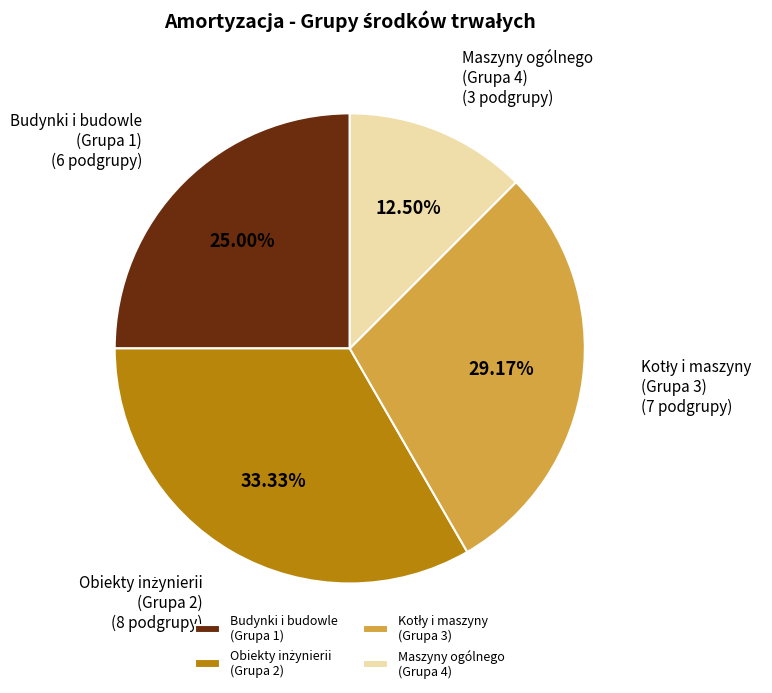

Does any single category account for the majority?

No